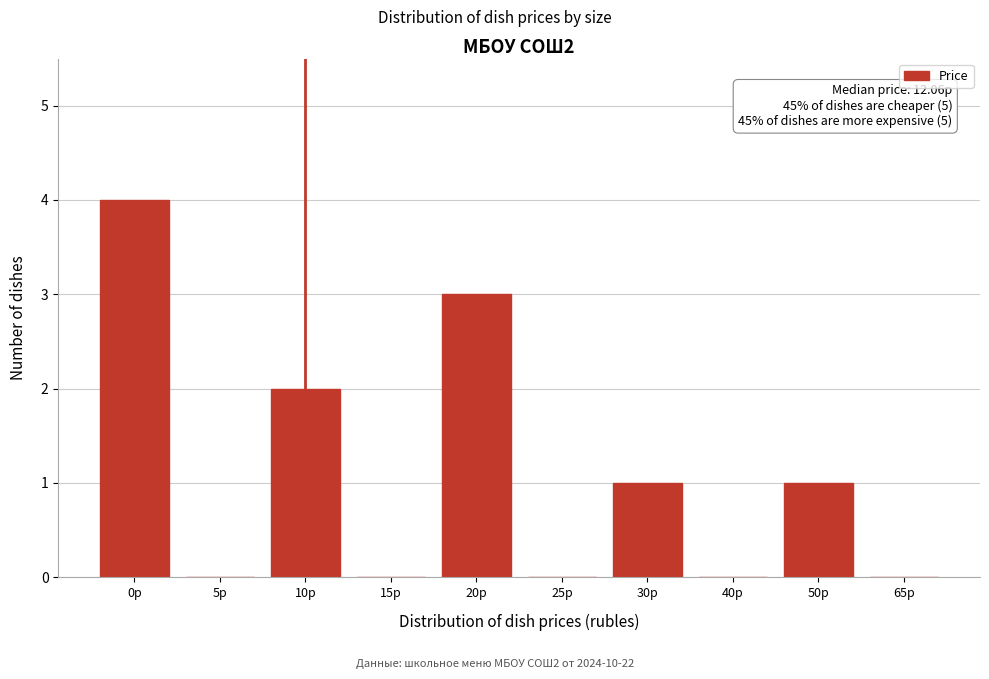

Reading left to right, what are all the values shown in this chart?

0р=4	5р=0	10р=2	15р=0	20р=3	25р=0	30р=1	40р=0	50р=1	65р=0